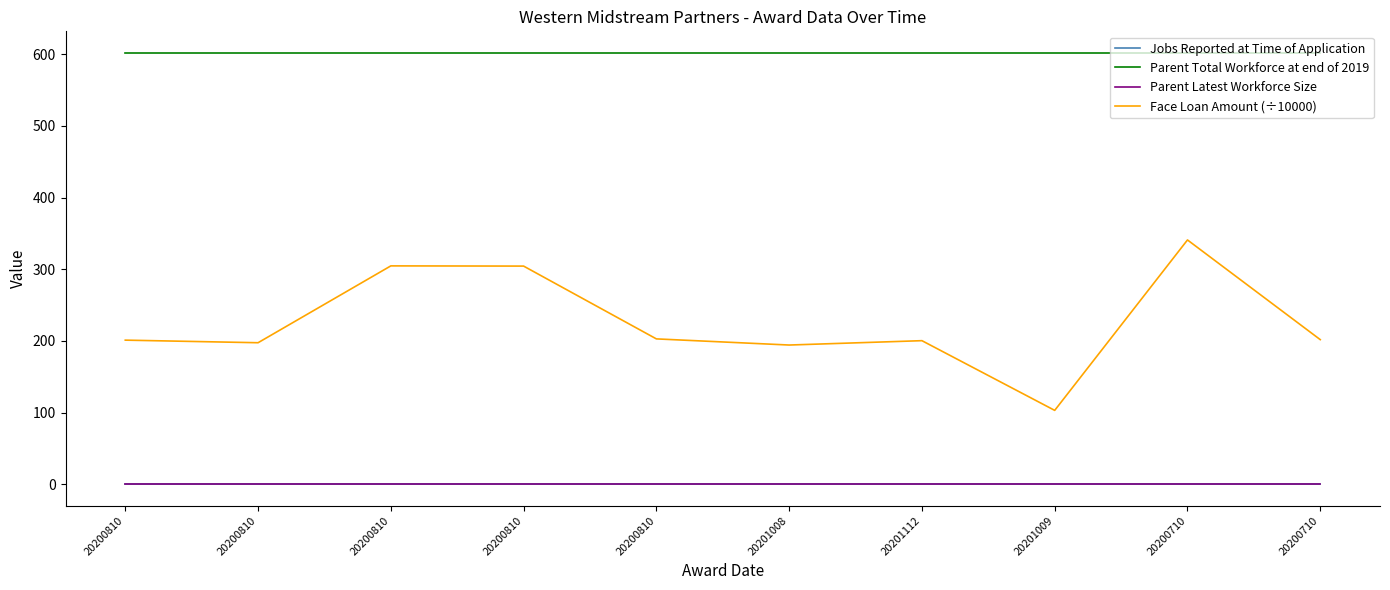

What is the label of the 5th point from the left?

20200810